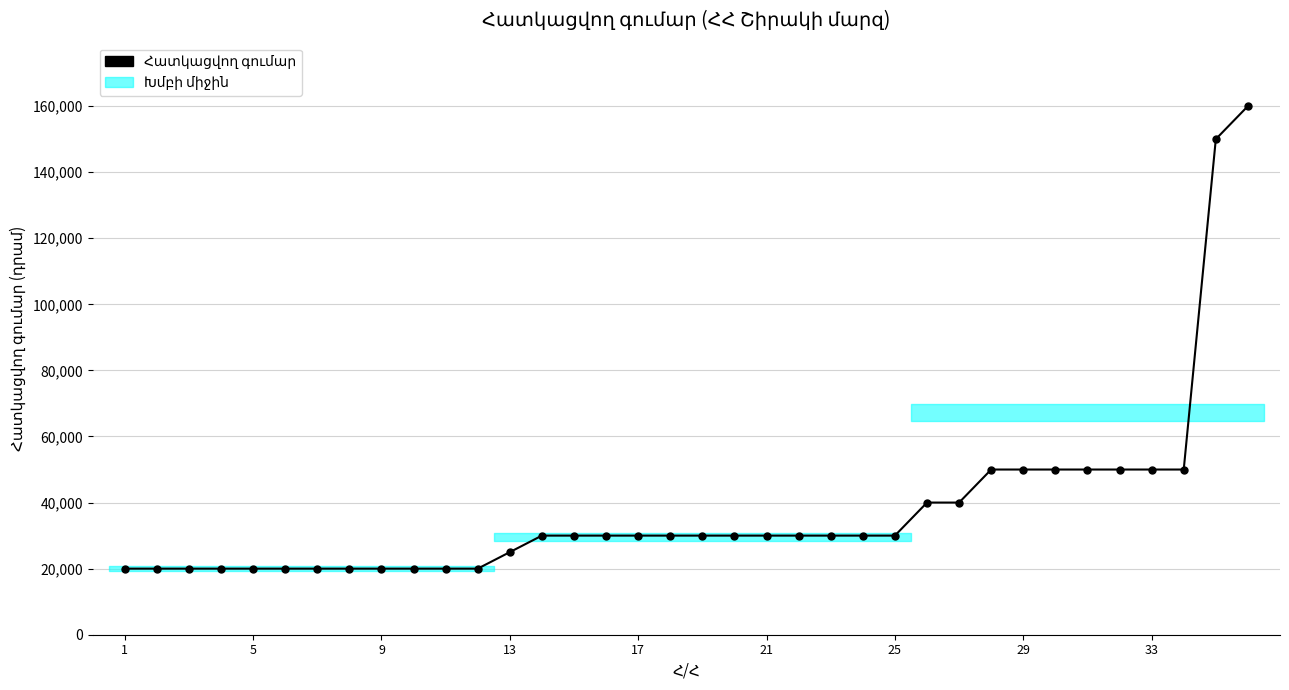

How many categories are shown in the chart?

36